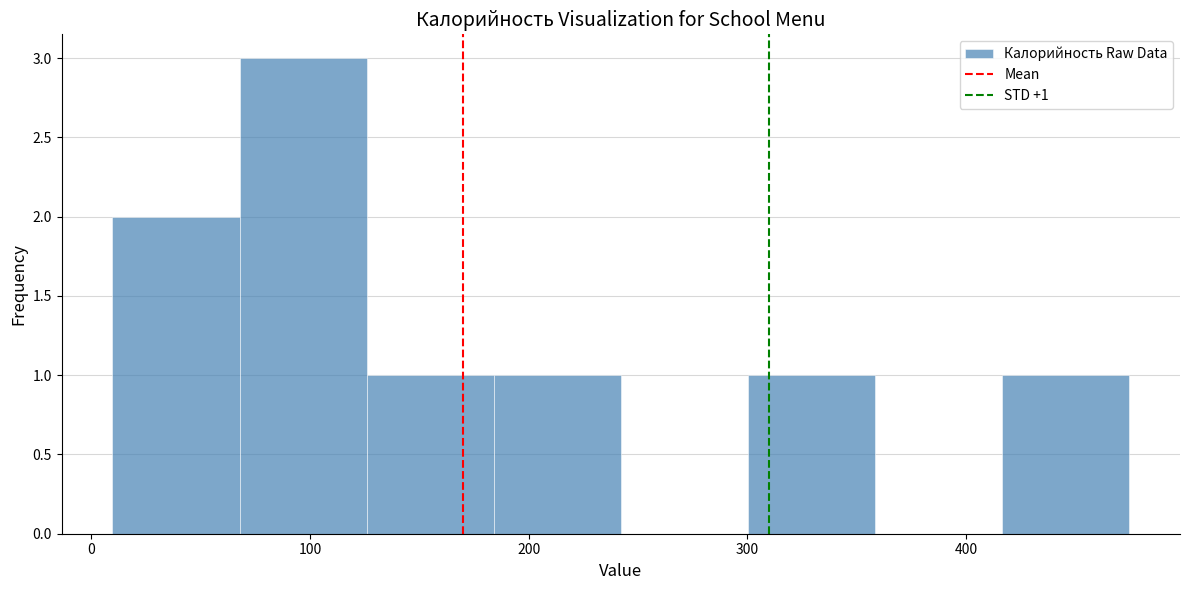

Which range on the x-axis has the tallest bar?

70 to 130